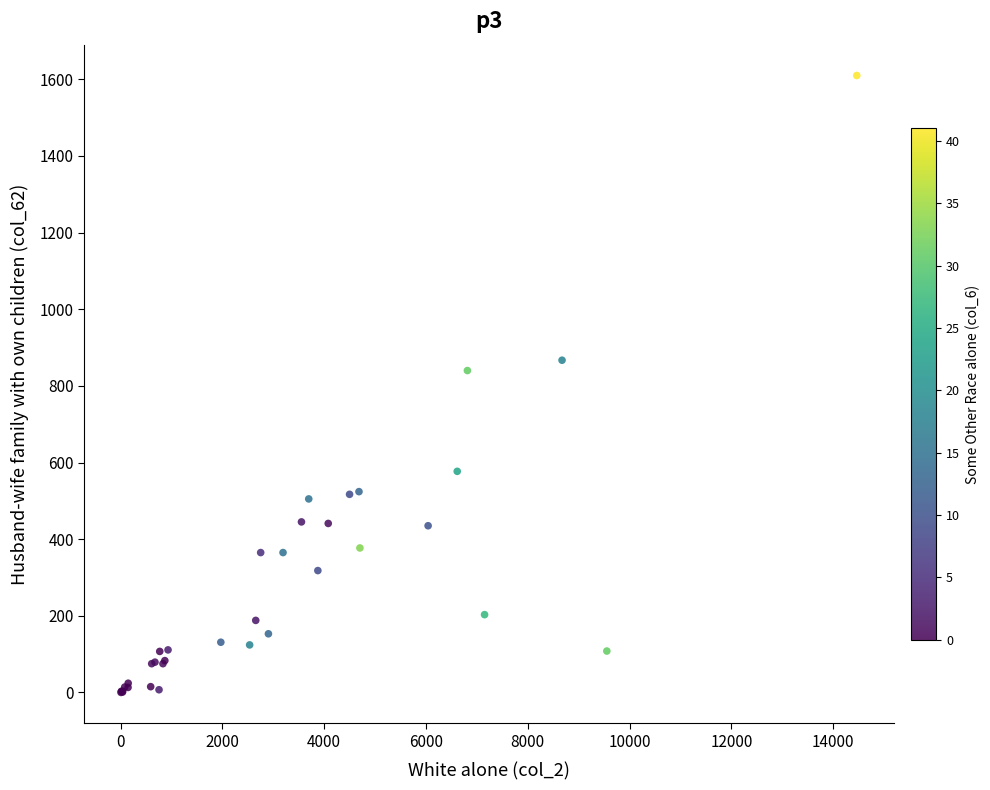

What Y value in the scatter plot is closest to 805?

840